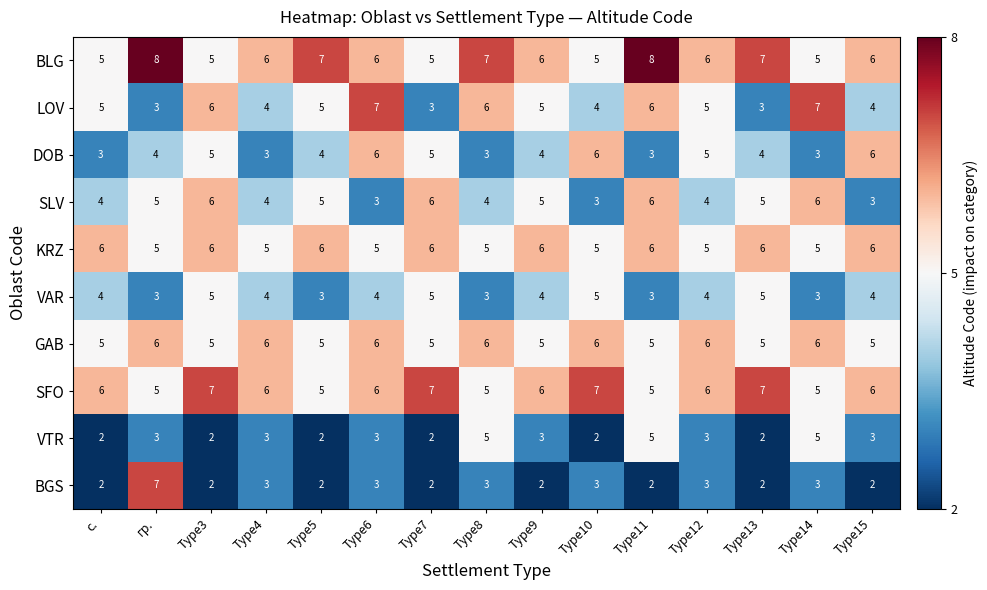

What is the difference between the maximum and second lowest values in the VTR series?

3